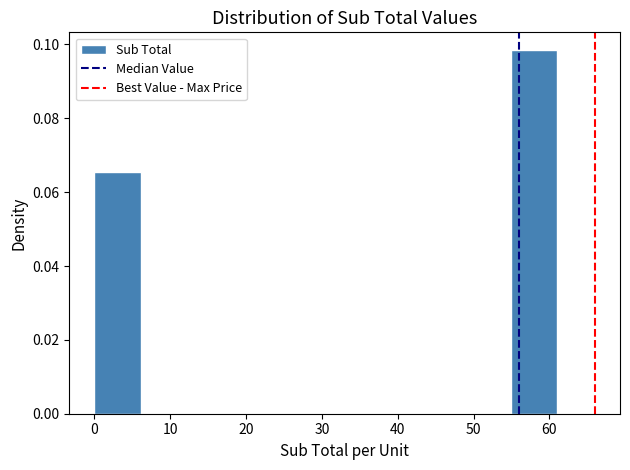

Over which range of the x-axis is the bar tallest?

54.9 to 61.0